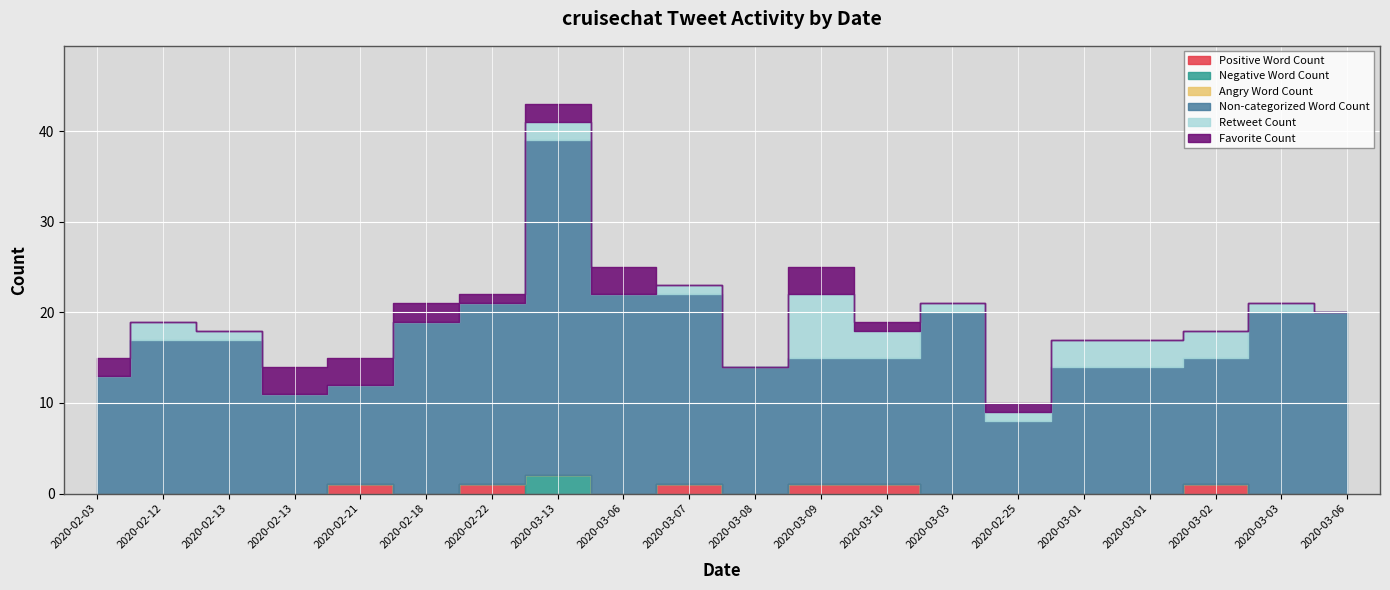

Which series changed the most between 2020-02-21 and 2020-03-06?

Non-categorized Word Count